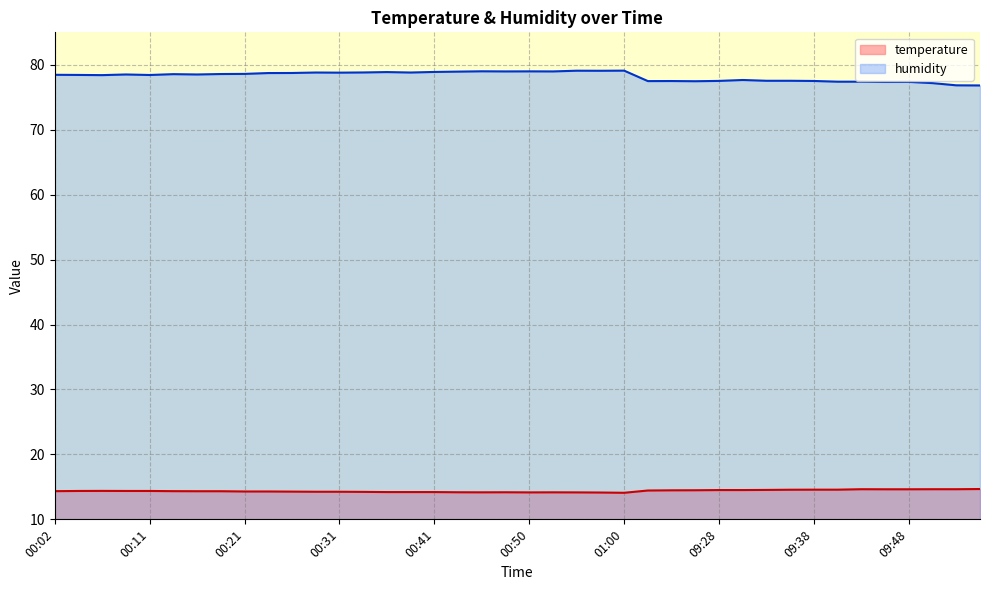

Which series has the widest spread of values?

humidity